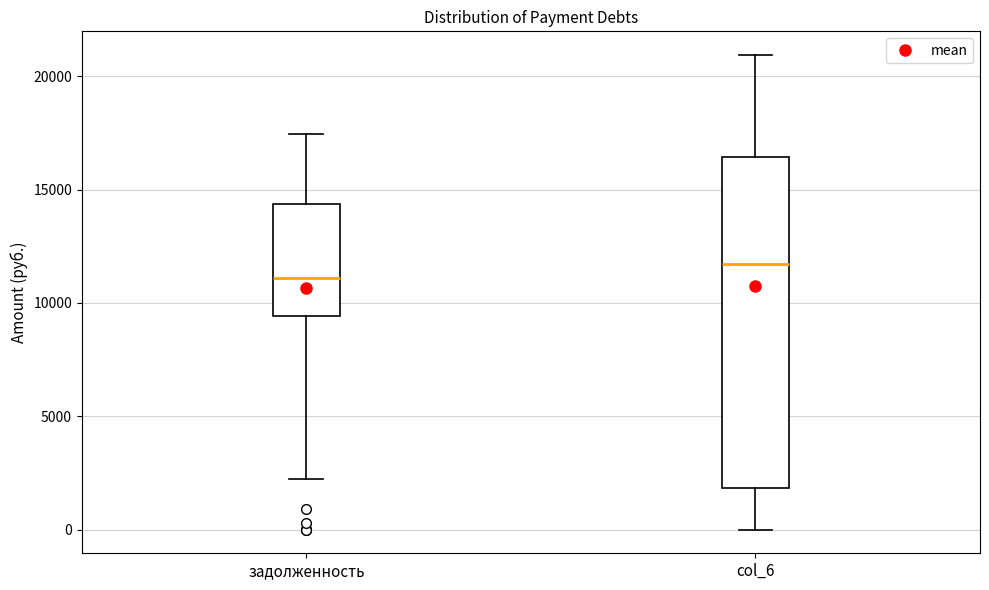

Comparing the boxes themselves (not the whiskers), which one is the tallest?

col_6